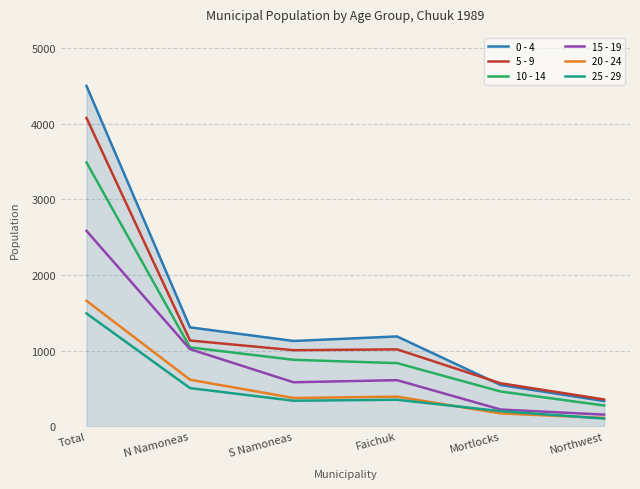

True or false: 20 - 24 and 10 - 14 intersect in this chart.

False